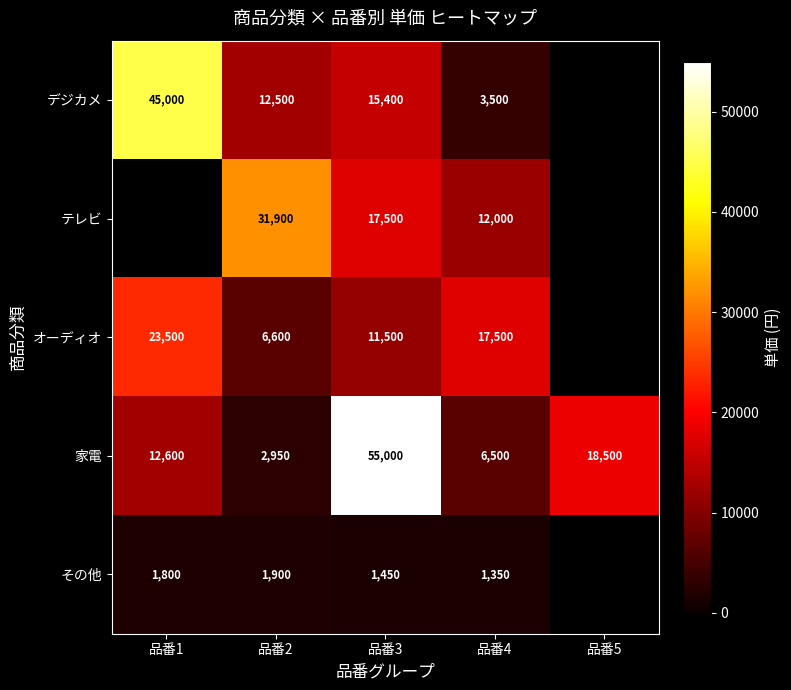

What is the total value across all series at 品番2?

55850